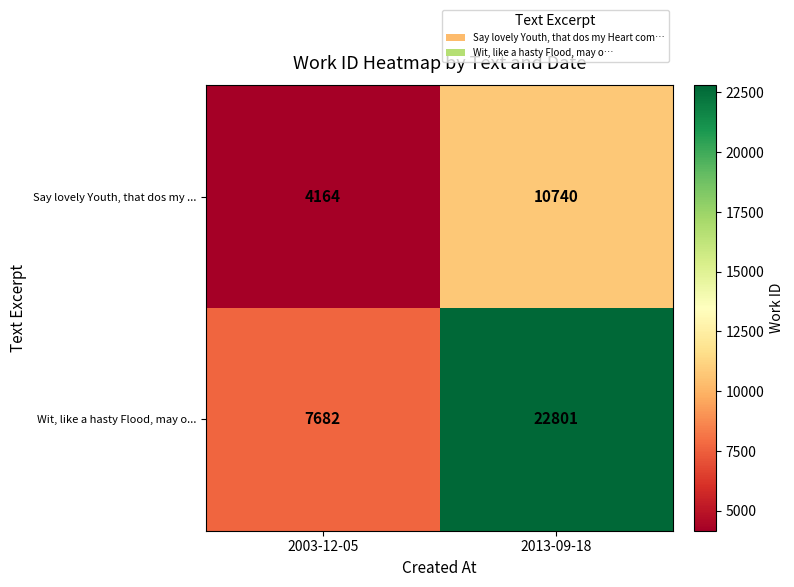

What is the lowest value of the Wit, like a hasty Flood, may o... series?

7682